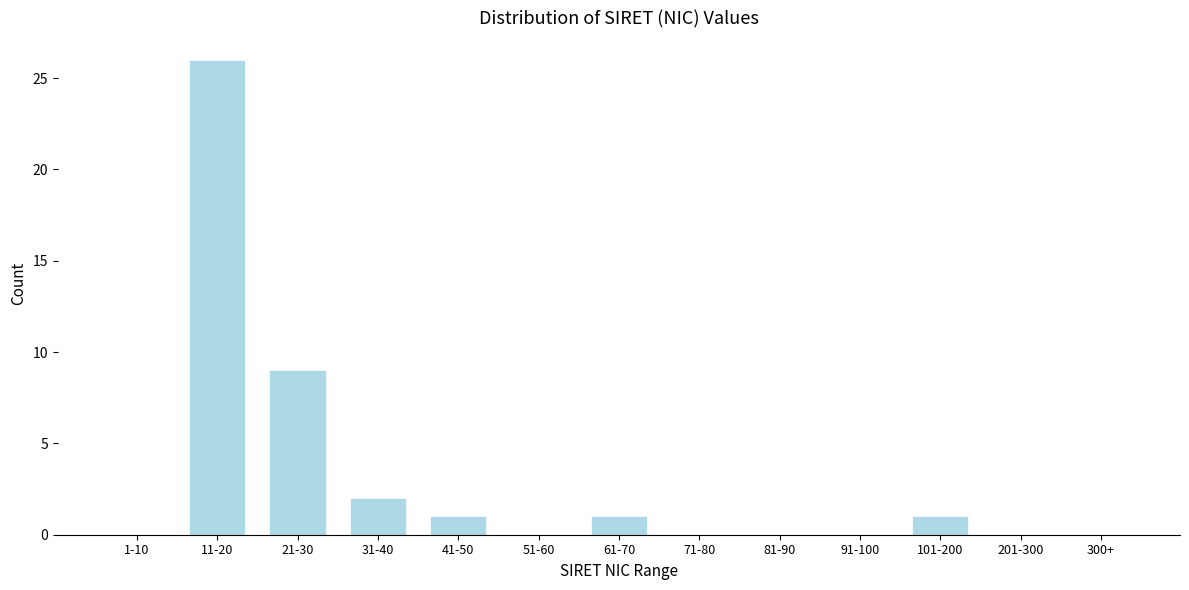

Reading right to left, list all the values displayed in this chart.

300+=0	201-300=0	101-200=1	91-100=0	81-90=0	71-80=0	61-70=1	51-60=0	41-50=1	31-40=2	21-30=9	11-20=26	1-10=0